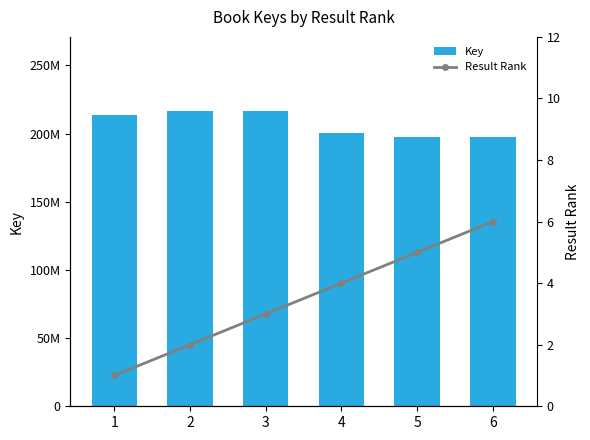

At 5, list the series in order from largest to smallest.

Key, Result Rank